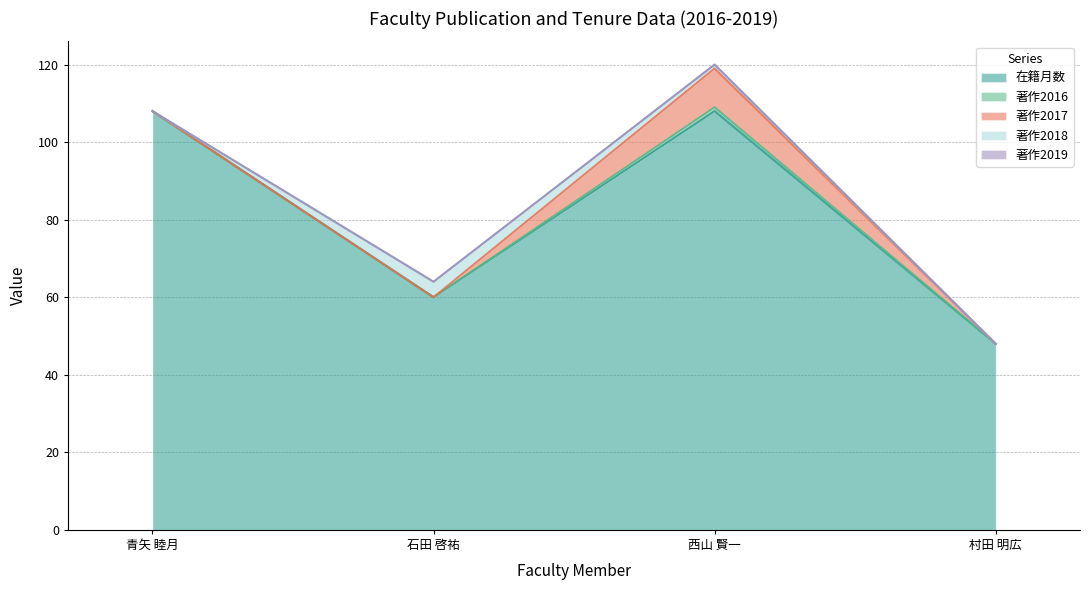

Is it true that 著作2019 equals 0 at 村田 明広?

True